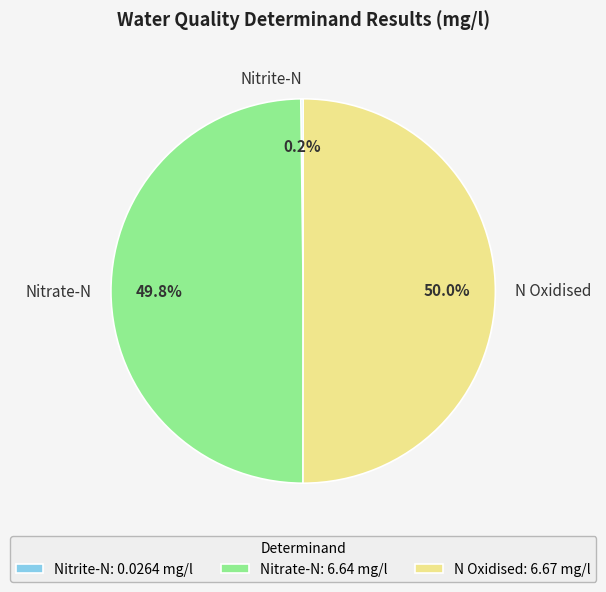

What percentage is NOT represented by Nitrate-N?

50.2%